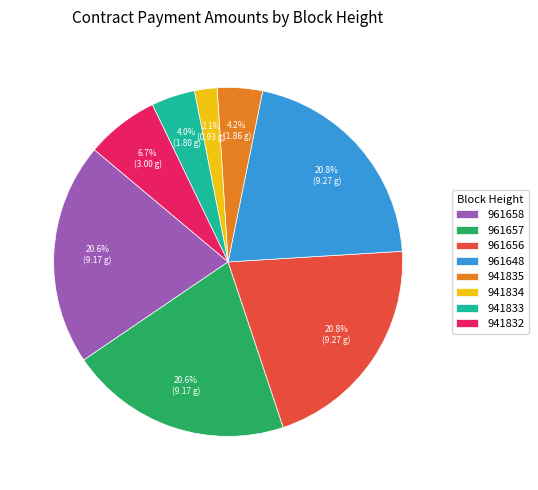

What percentage do 961648 and 961658 together represent?

41.5%